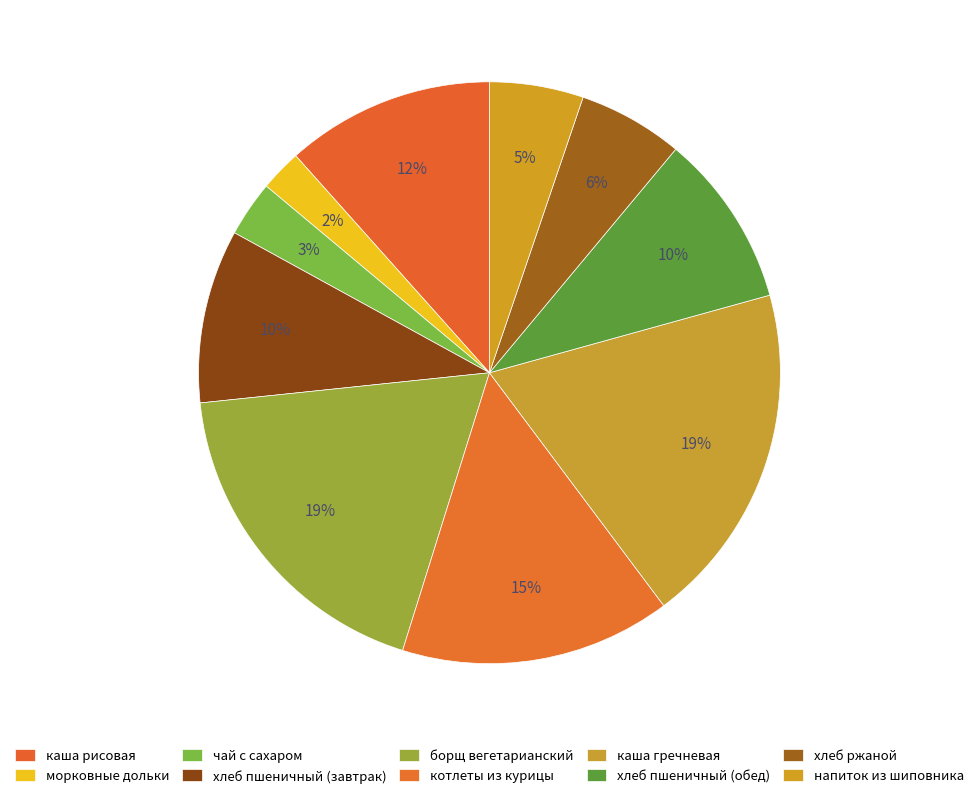

Is there any slice that represents more than half of the pie?

No